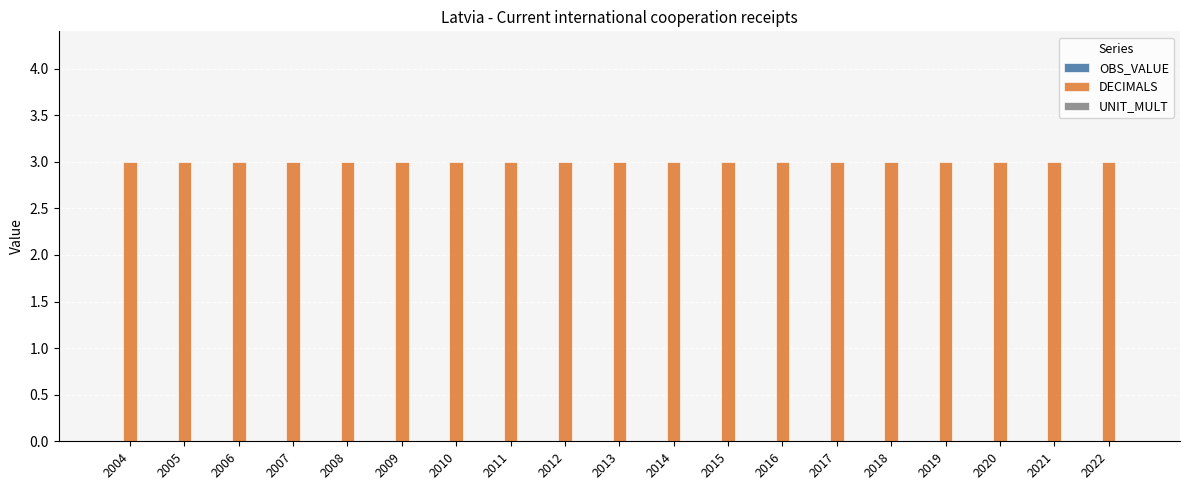

At 2004, list the series in order from largest to smallest.

DECIMALS, OBS_VALUE, UNIT_MULT